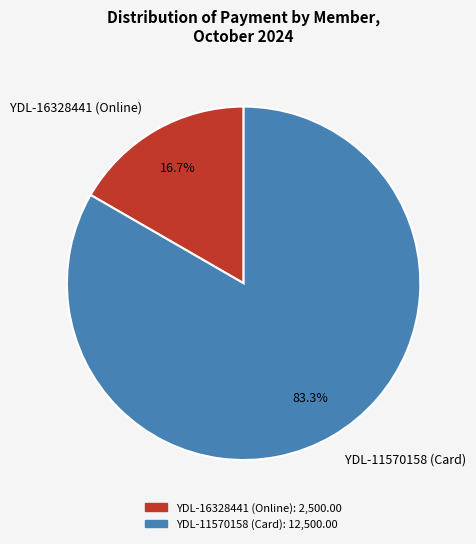

The YDL-16328441 (Online) slice represents 10% of the pie. True or false?

False